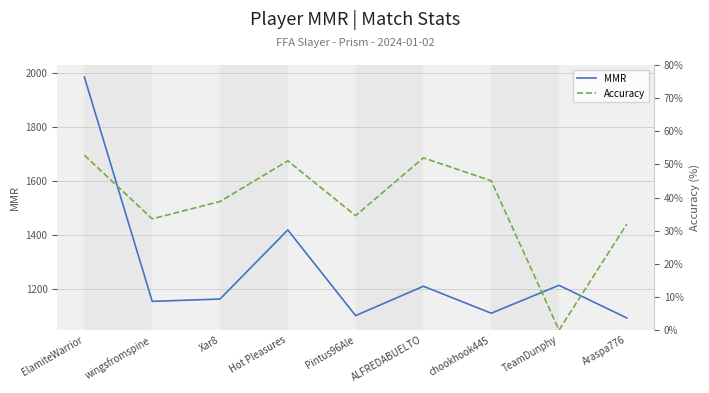

What is the maximum value for MMR?

1986.4